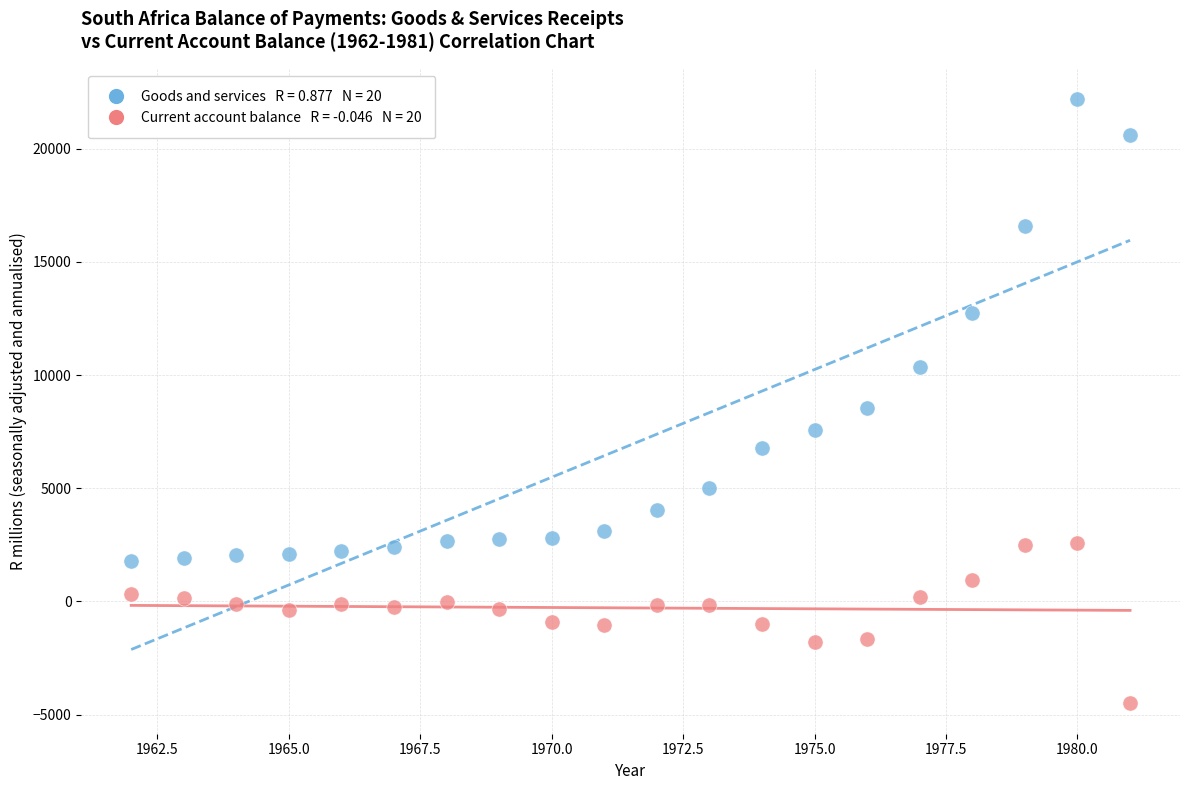

Across all data points, what is the range of X values (max minus min)?

19